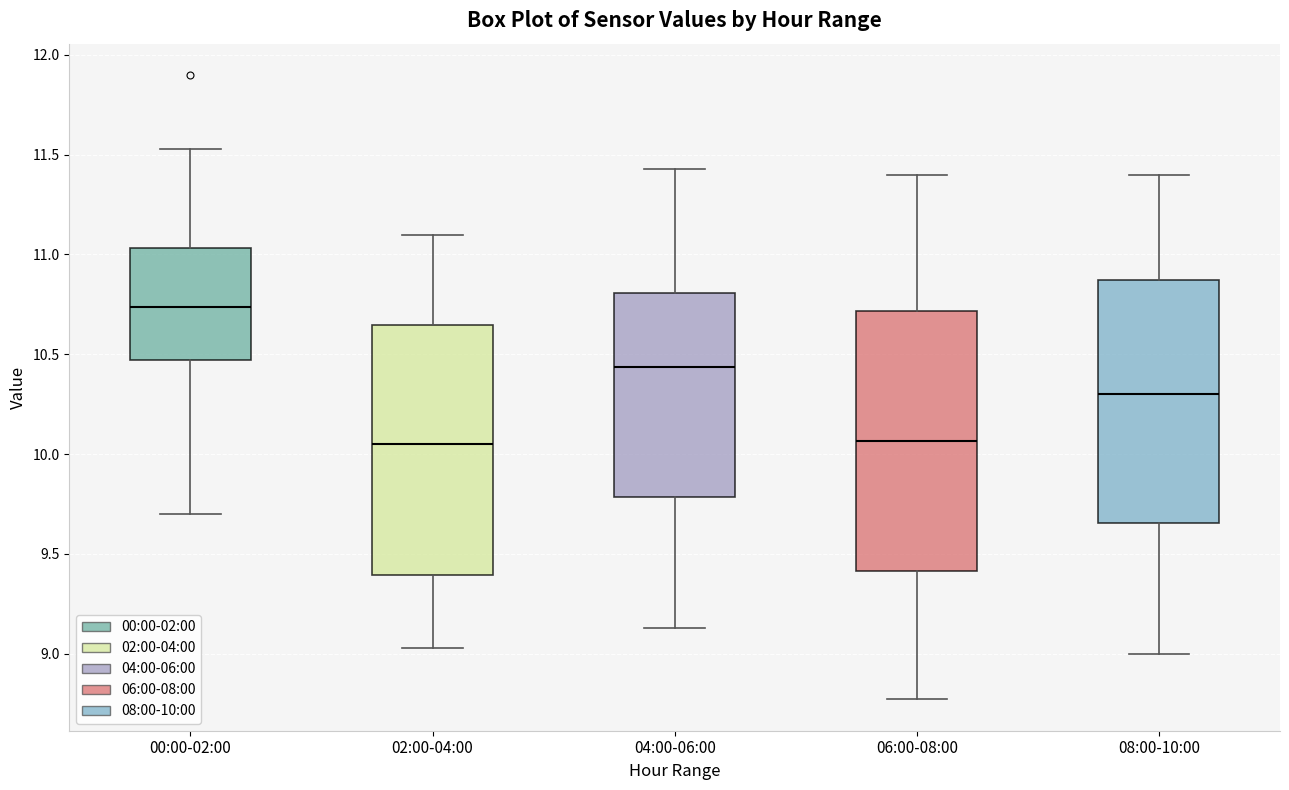

Reading left to right, read every box against the y-axis: the position of its median line, the range the box covers, and the ends of its whiskers. The values are not printed on the chart, so give them approximately, as read against the axis.

00:00-02:00: median 10.75, box 10.45 to 11.05, whiskers 9.70 to 11.55
02:00-04:00: median 10.05, box 9.40 to 10.65, whiskers 9.05 to 11.10
04:00-06:00: median 10.45, box 9.80 to 10.80, whiskers 9.15 to 11.45
06:00-08:00: median 10.05, box 9.40 to 10.70, whiskers 8.75 to 11.40
08:00-10:00: median 10.30, box 9.65 to 10.85, whiskers 9.00 to 11.40